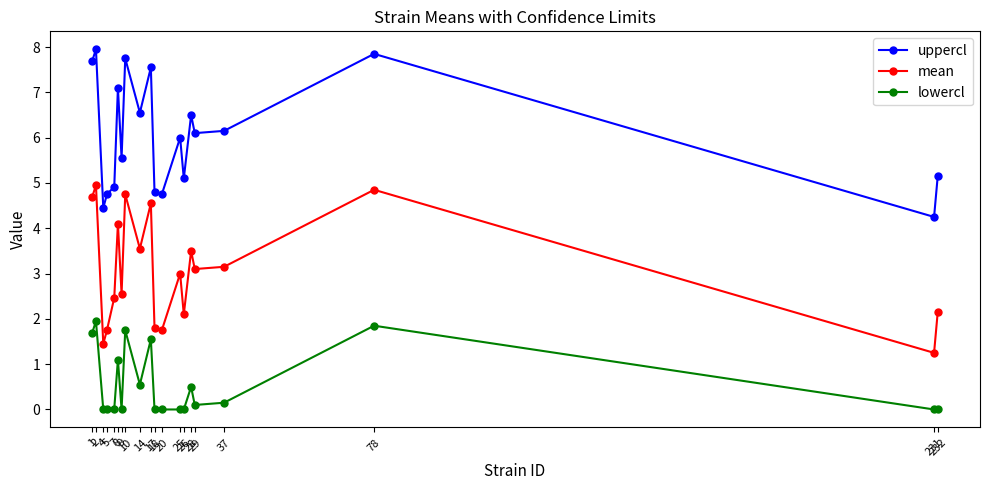

What is the difference between the second highest and minimum values in the lowercl series?

1.8